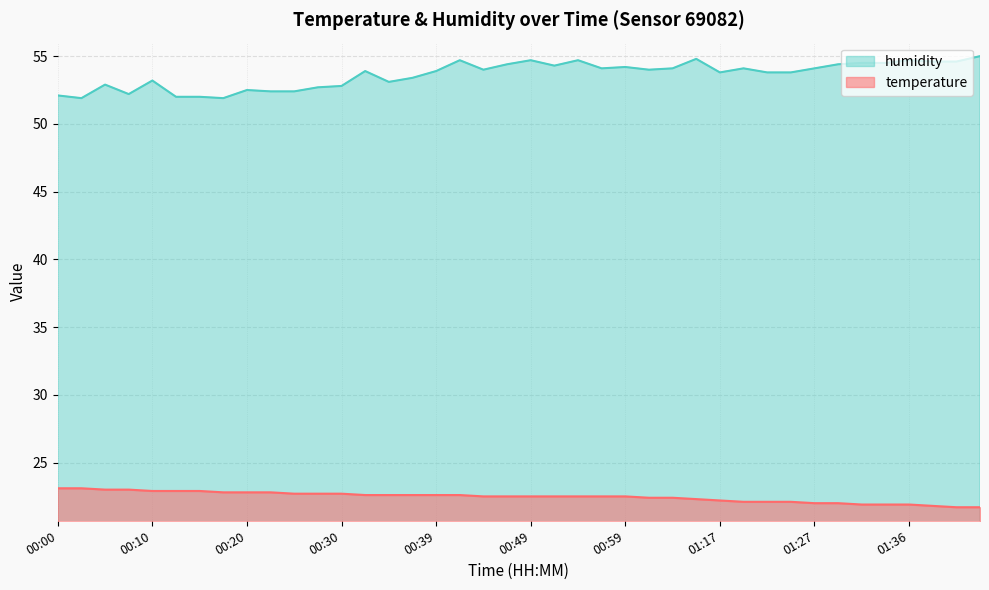

Reading left to right, what are all the values shown in this chart?

temperature: 23.1	23.1	23.0	23.0	22.9	22.9	22.9	22.8	22.8	22.8	22.7	22.7	22.7	22.6	22.6	22.6	22.6	22.6	22.5	22.5	22.5	22.5	22.5	22.5	22.5	22.4	22.4	22.3	22.2	22.1	22.1	22.1	22.0	22.0	21.9	21.9	21.9	21.8	21.7	21.7
humidity: 52.1	51.9	52.9	52.2	53.2	52.0	52.0	51.9	52.5	52.4	52.4	52.7	52.8	53.9	53.1	53.4	53.9	54.7	54.0	54.4	54.7	54.3	54.7	54.1	54.2	54.0	54.1	54.8	53.8	54.1	53.8	53.8	54.1	54.4	54.5	54.5	54.7	54.6	54.6	55.0